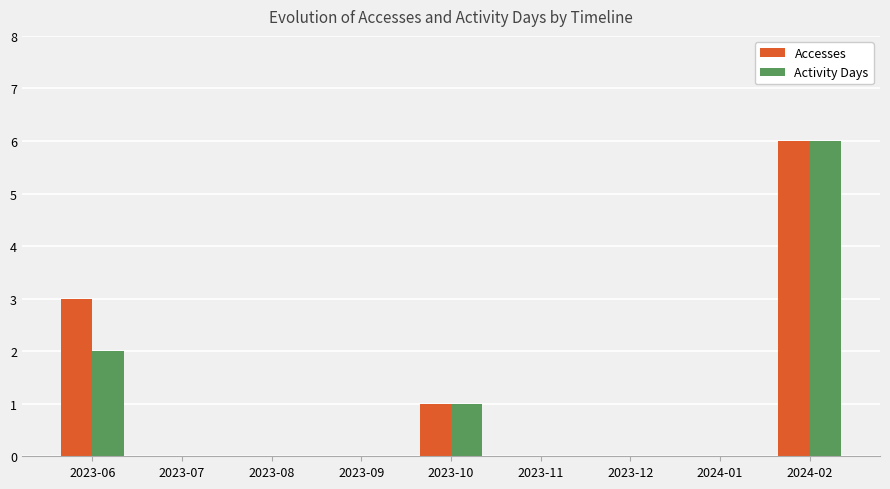

At which label is Accesses closest to 3?

2023-06